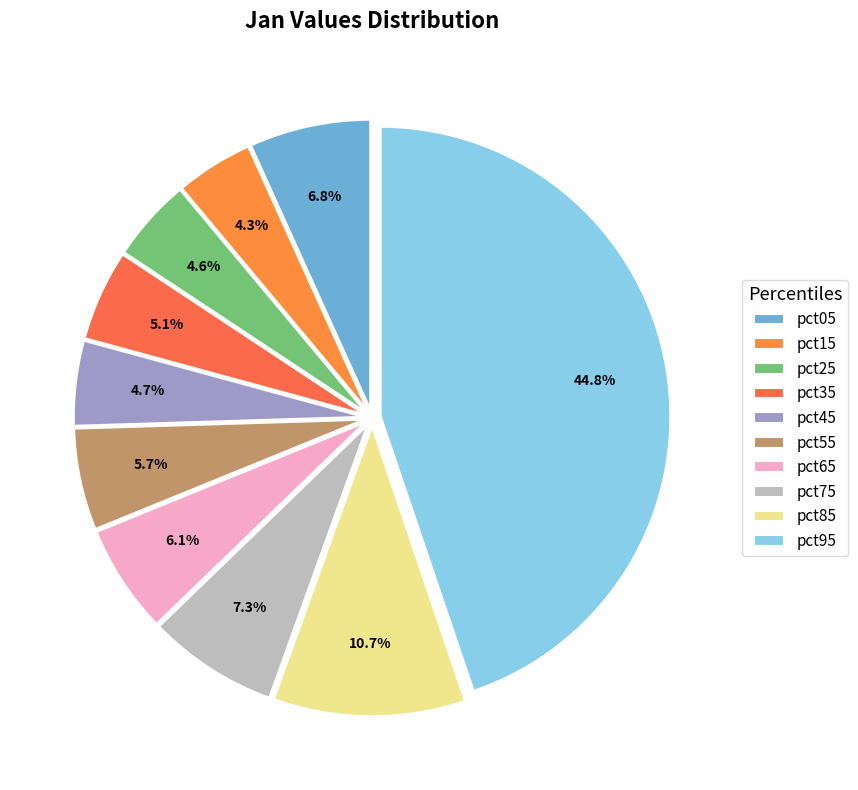

To the nearest percent, what is the difference between the largest and smallest slice percentages?

40%